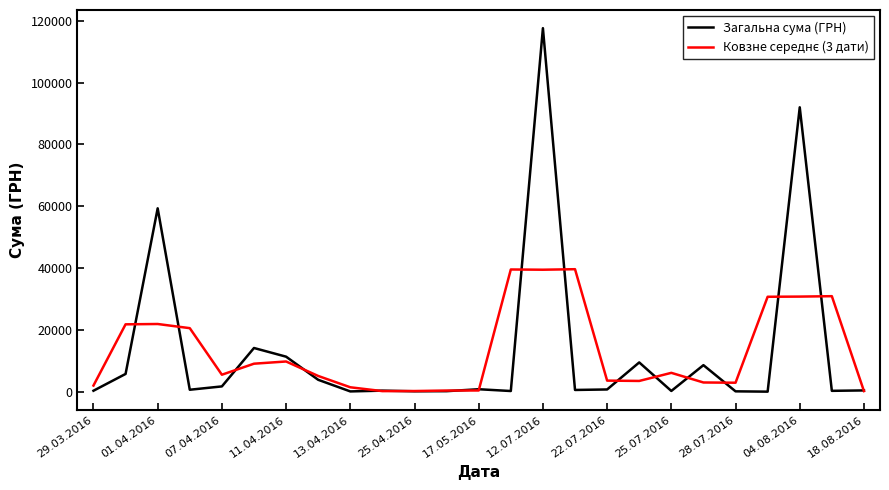

How many lines are shown in the chart?

2